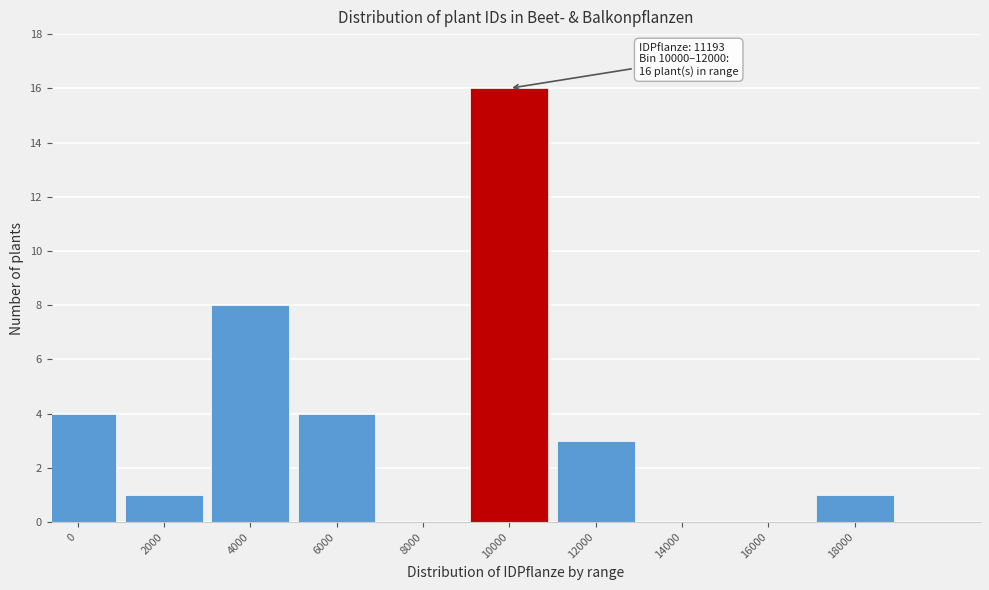

Reading left to right, extract all data points from this chart.

0=4	2000=1	4000=8	6000=4	8000=0	10000=16	12000=3	14000=0	16000=0	18000=1